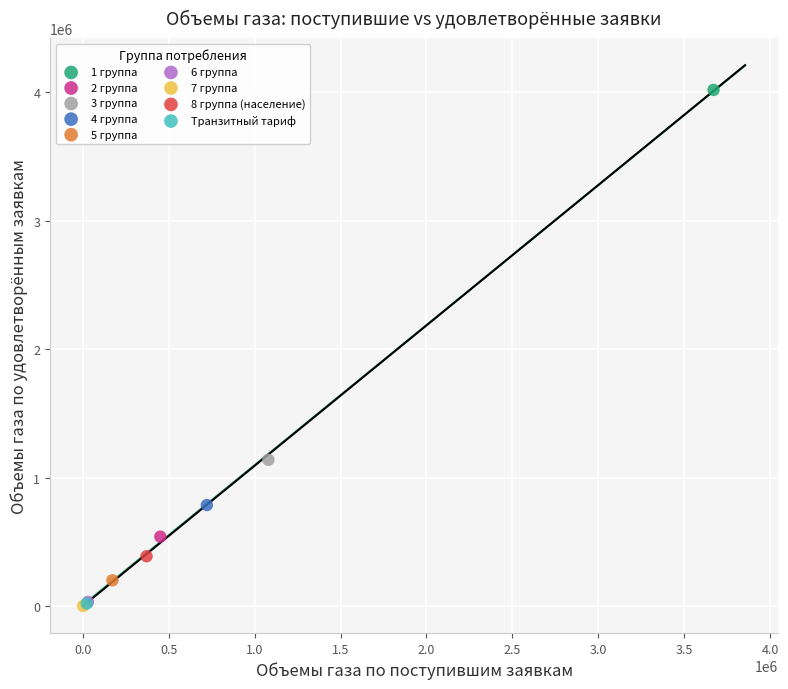

Which series reaches the maximum Y coordinate?

1 группа